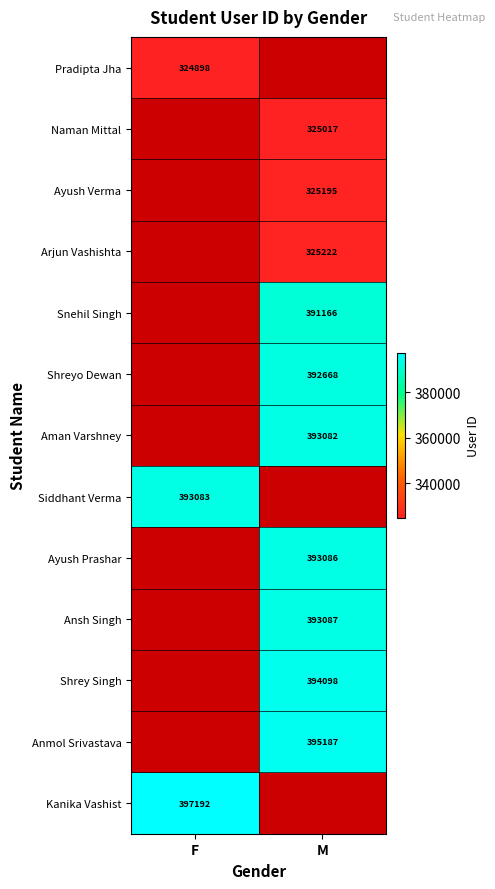

The value of Ansh Singh at M is 393087. True or false?

True